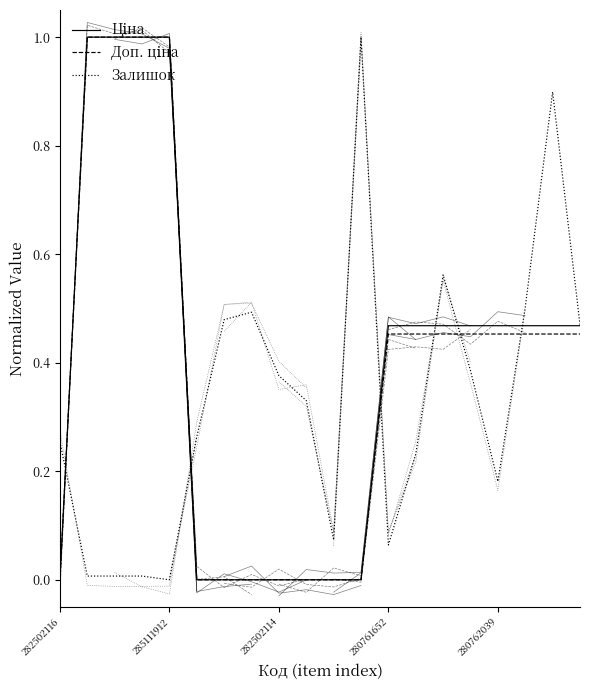

Where do Залишок and Ціна first cross each other?

282502116 and 285111912